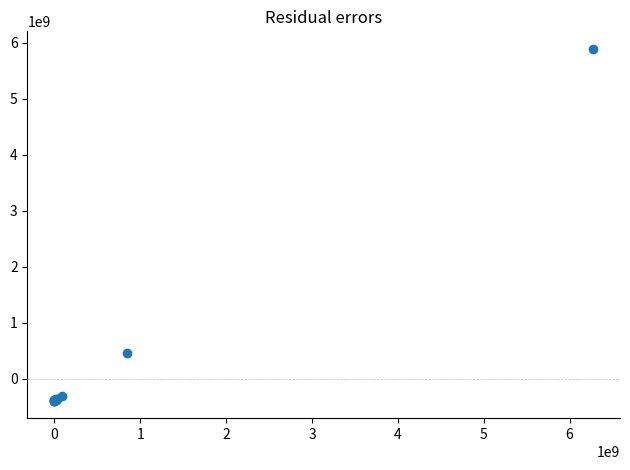

What Y value in the scatter plot is closest to 2751039557?

454490830.5